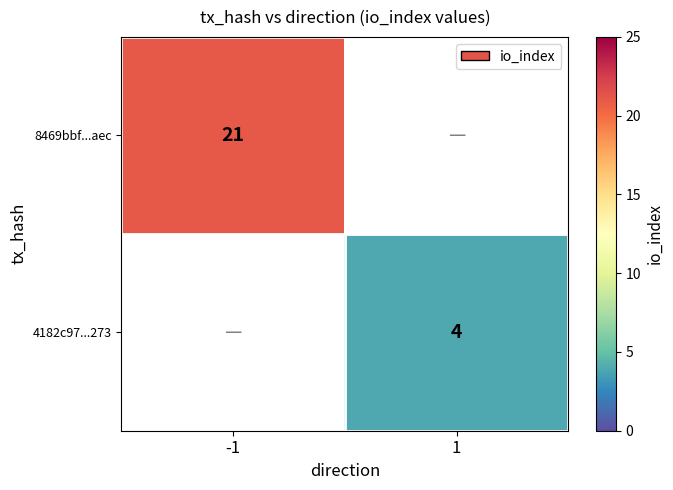

The 4182c97...273 series shows 4 at 1. True or false?

True